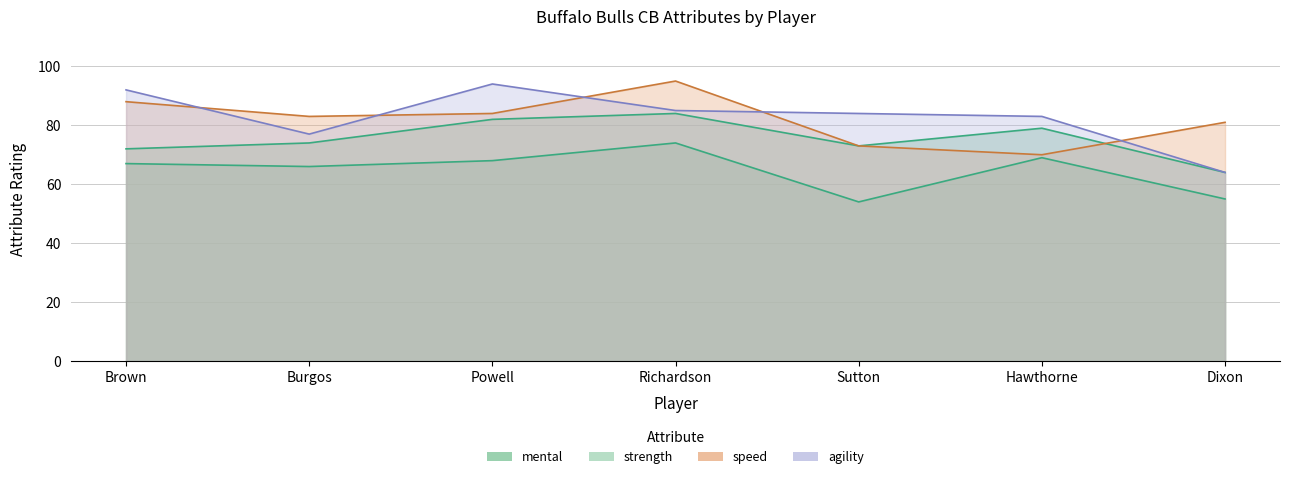

What is the total value across all series at Richardson?

338